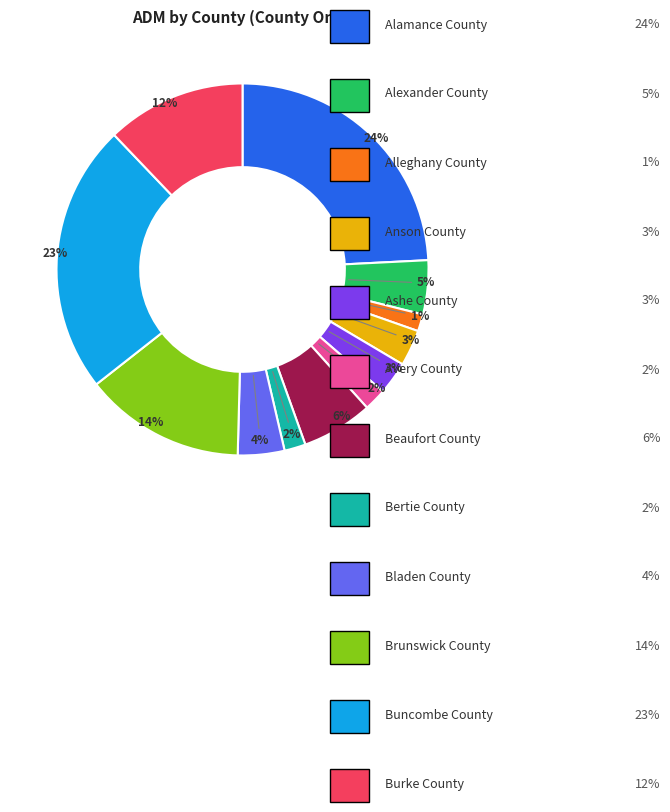

Does any single category account for the majority?

No